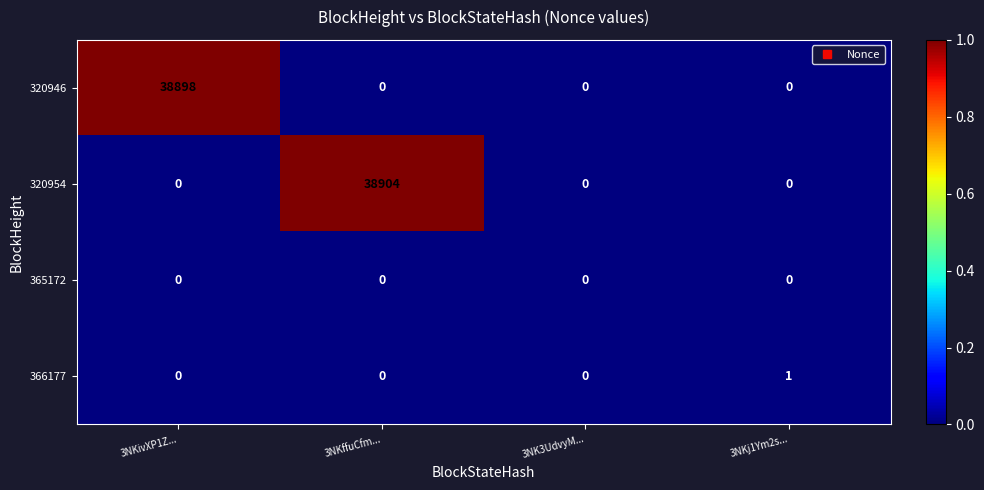

Reading left to right, transcribe all the data shown in this chart.

320946: 38898	0	0	0
320954: 0	38904	0	0
365172: 0	0	0	0
366177: 0	0	0	1